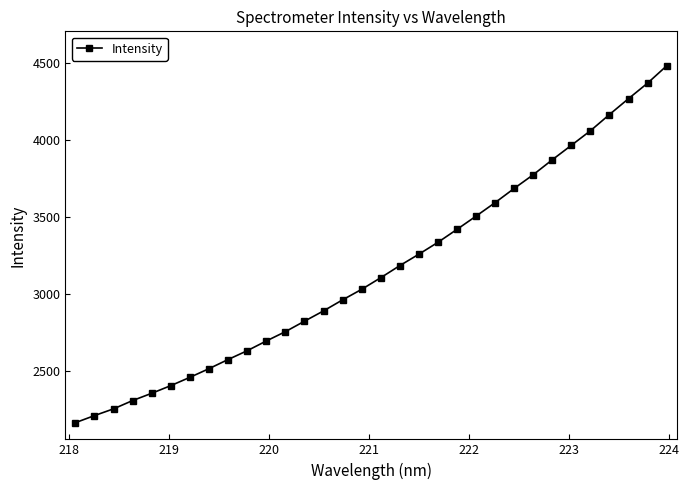

What is the sum of all values?

101109.0